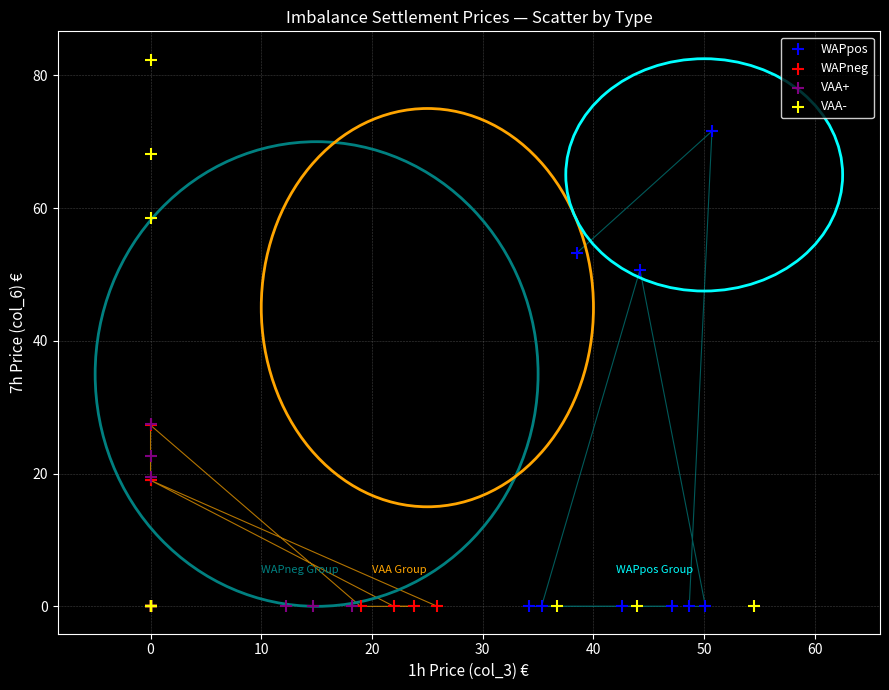

Which series has the widest spread of Y values?

VAA-